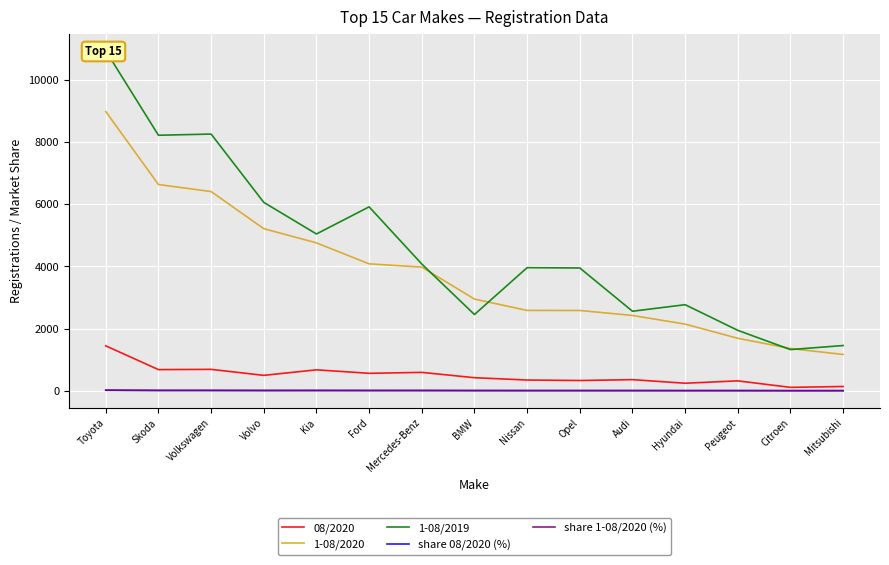

Which series changed the most between Skoda and Mercedes-Benz?

1-08/2019